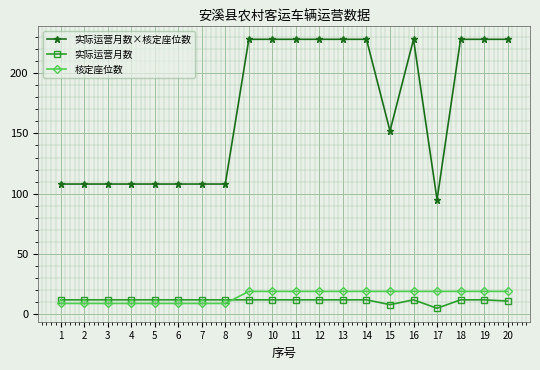

Is it true that 核定座位数 equals 19 at 13?

True